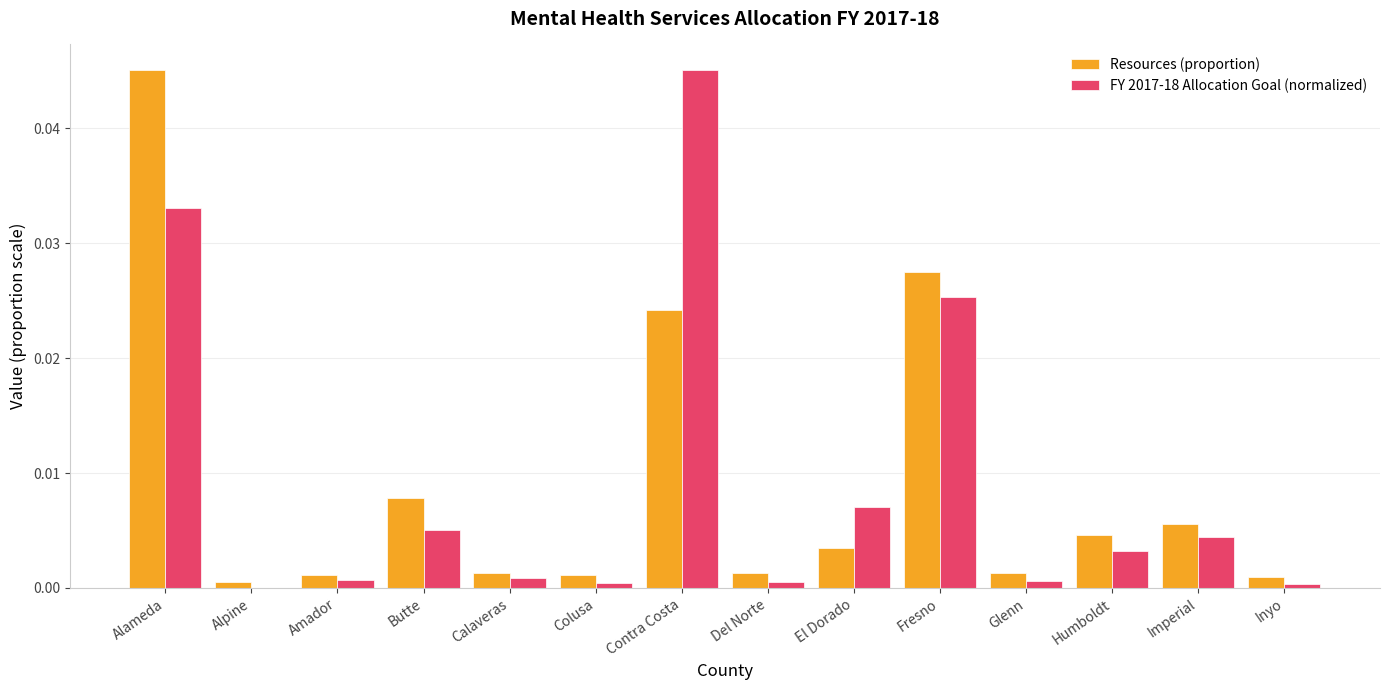

Is the value of Resources (proportion) at Alpine greater than the value of FY 2017-18 Allocation Goal (normalized) at Imperial?

No